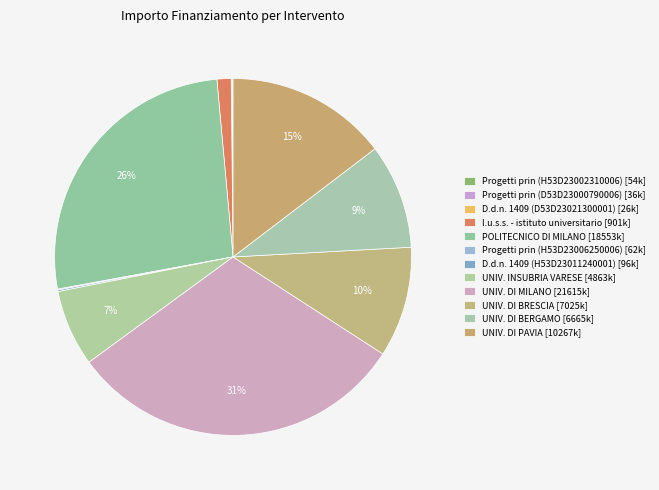

How many slices are in this pie chart?

12